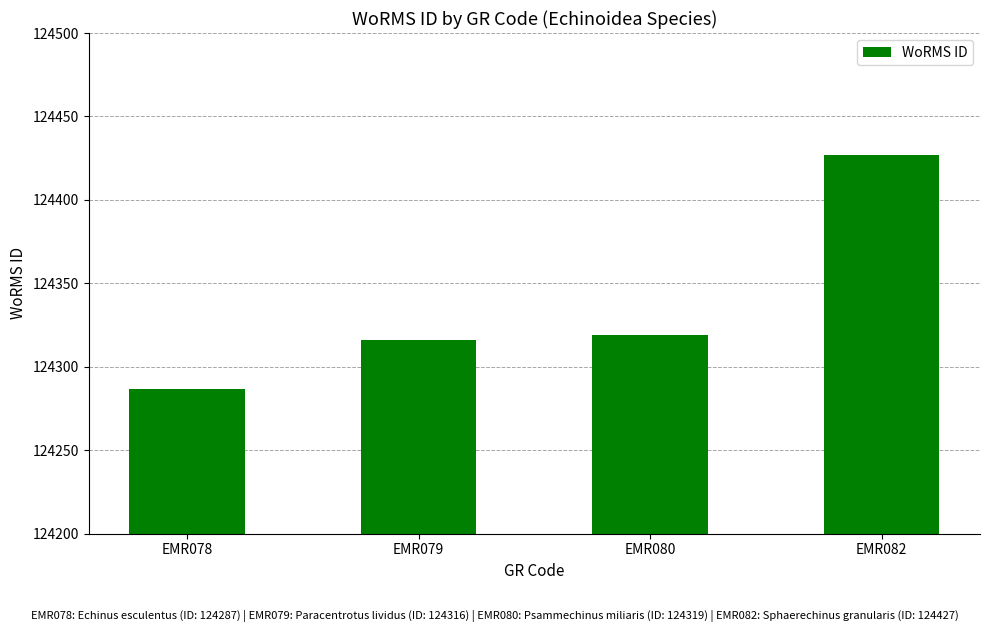

What is the change in value from EMR080 to EMR082?

+108